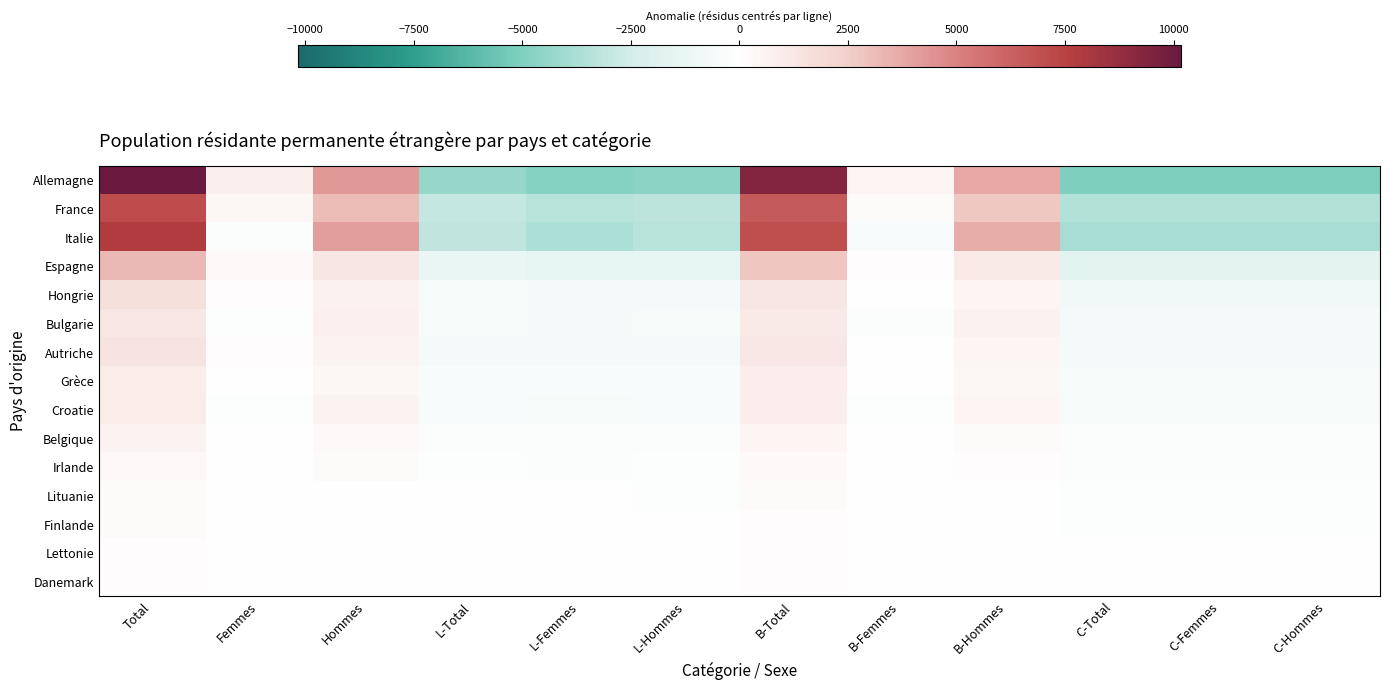

Reading left to right, extract all data points from this chart.

Allemagne: Total=10167.3	Femmes=847.3	Hommes=4236.3	L-Total=-4323.7	L-Femmes=-4783.7	L-Hommes=-4623.7	B-Total=9359.3	B-Femmes=527.3	B-Hommes=3748.3	C-Total=-5035.7	C-Femmes=-5063.7	C-Hommes=-5055.7
France: Total=7122.0	Femmes=415.0	Hommes=3146.0	L-Total=-3006.0	L-Femmes=-3366.0	L-Hommes=-3201.0	B-Total=6552.0	B-Femmes=216.0	B-Hommes=2775.0	C-Total=-3546.0	C-Femmes=-3557.0	C-Hommes=-3550.0
Italie: Total=7795.3	Femmes=-201.7	Hommes=4099.3	L-Total=-3152.7	L-Femmes=-3659.7	L-Hommes=-3390.7	B-Total=7035.3	B-Femmes=-445.7	B-Hommes=3583.3	C-Total=-3882.7	C-Femmes=-3891.7	C-Hommes=-3888.7
Espagne: Total=3222.7	Femmes=313.7	Hommes=1297.7	L-Total=-1193.3	L-Femmes=-1448.3	L-Hommes=-1356.3	B-Total=2801.7	B-Femmes=149.7	B-Hommes=1040.7	C-Total=-1608.3	C-Femmes=-1610.3	C-Hommes=-1609.3
Hongrie: Total=1610.7	Femmes=112.7	Hommes=692.7	L-Total=-534.3	L-Femmes=-670.3	L-Hommes=-669.3	B-Total=1338.7	B-Femmes=-22.3	B-Hommes=555.7	C-Total=-804.3	C-Femmes=-805.3	C-Hommes=-804.3
Bulgarie: Total=1216.7	Femmes=-139.3	Hommes=747.7	L-Total=-502.3	L-Femmes=-567.3	L-Hommes=-543.3	B-Total=1110.7	B-Femmes=-180.3	B-Hommes=682.7	C-Total=-608.3	C-Femmes=-608.3	C-Hommes=-608.3
Autriche: Total=1375.3	Femmes=95.3	Hommes=592.3	L-Total=-579.7	L-Femmes=-657.7	L-Hommes=-609.7	B-Total=1263.3	B-Femmes=63.3	B-Hommes=512.3	C-Total=-683.7	C-Femmes=-685.7	C-Hommes=-685.7
Grèce: Total=988.0	Femmes=42.0	Hommes=452.0	L-Total=-424.0	L-Femmes=-460.0	L-Hommes=-458.0	B-Total=914.0	B-Femmes=7.0	B-Hommes=413.0	C-Total=-490.0	C-Femmes=-493.0	C-Hommes=-491.0
Croatie: Total=1010.0	Femmes=-120.0	Hommes=625.0	L-Total=-415.0	L-Femmes=-490.0	L-Hommes=-430.0	B-Total=919.0	B-Femmes=-136.0	B-Hommes=550.0	C-Total=-504.0	C-Femmes=-504.0	C-Hommes=-505.0
Belgique: Total=610.0	Femmes=46.0	Hommes=259.0	L-Total=-247.0	L-Femmes=-282.0	L-Hommes=-270.0	B-Total=549.0	B-Femmes=20.0	B-Hommes=224.0	C-Total=-302.0	C-Femmes=-302.0	C-Hommes=-305.0
Irlande: Total=372.0	Femmes=9.0	Hommes=177.0	L-Total=-107.0	L-Femmes=-163.0	L-Hommes=-130.0	B-Total=293.0	B-Femmes=-14.0	B-Hommes=121.0	C-Total=-186.0	C-Femmes=-186.0	C-Hommes=-186.0
Lituanie: Total=196.7	Femmes=51.7	Hommes=46.7	L-Total=-71.3	L-Femmes=-78.3	L-Hommes=-91.3	B-Total=169.7	B-Femmes=31.7	B-Hommes=39.7	C-Total=-98.3	C-Femmes=-98.3	C-Hommes=-98.3
Finlande: Total=166.0	Femmes=27.0	Hommes=56.0	L-Total=-67.0	L-Femmes=-74.0	L-Hommes=-76.0	B-Total=149.0	B-Femmes=17.0	B-Hommes=49.0	C-Total=-82.0	C-Femmes=-82.0	C-Hommes=-83.0
Lettonie: Total=155.3	Femmes=21.3	Hommes=56.3	L-Total=-60.7	L-Femmes=-68.7	L-Hommes=-69.7	B-Total=138.3	B-Femmes=12.3	B-Hommes=48.3	C-Total=-77.7	C-Femmes=-77.7	C-Hommes=-77.7
Danemark: Total=136.0	Femmes=0.0	Hommes=68.0	L-Total=-59.0	L-Femmes=-64.0	L-Hommes=-63.0	B-Total=127.0	B-Femmes=-4.0	B-Hommes=63.0	C-Total=-68.0	C-Femmes=-68.0	C-Hommes=-68.0